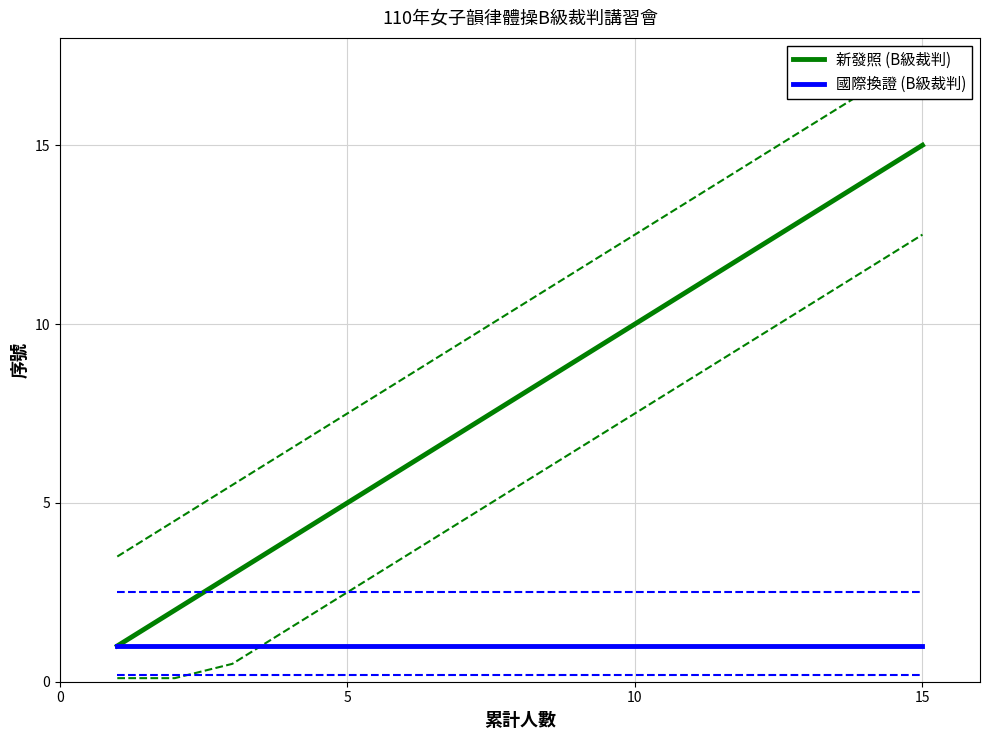

The 國際換證 (B級裁判) series shows 2 at 15. True or false?

False